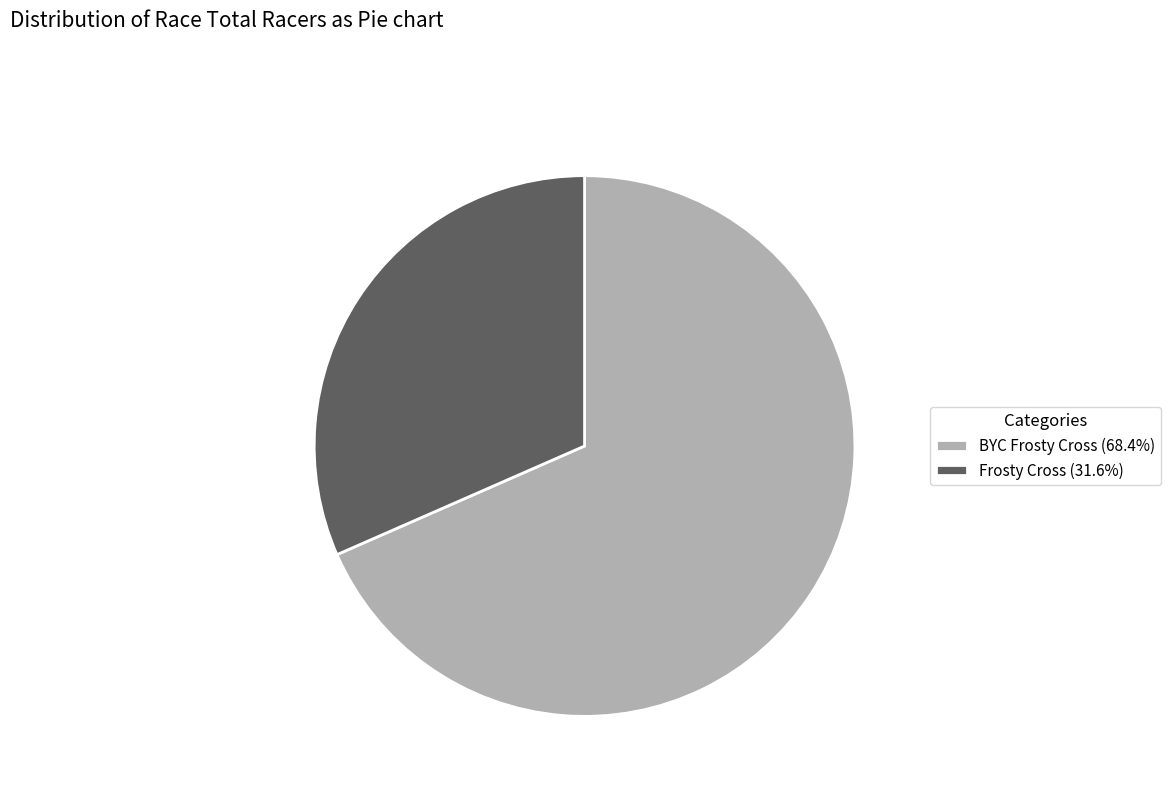

Combined, do Frosty Cross (31.6%) and BYC Frosty Cross (68.4%) account for over 50%?

Yes